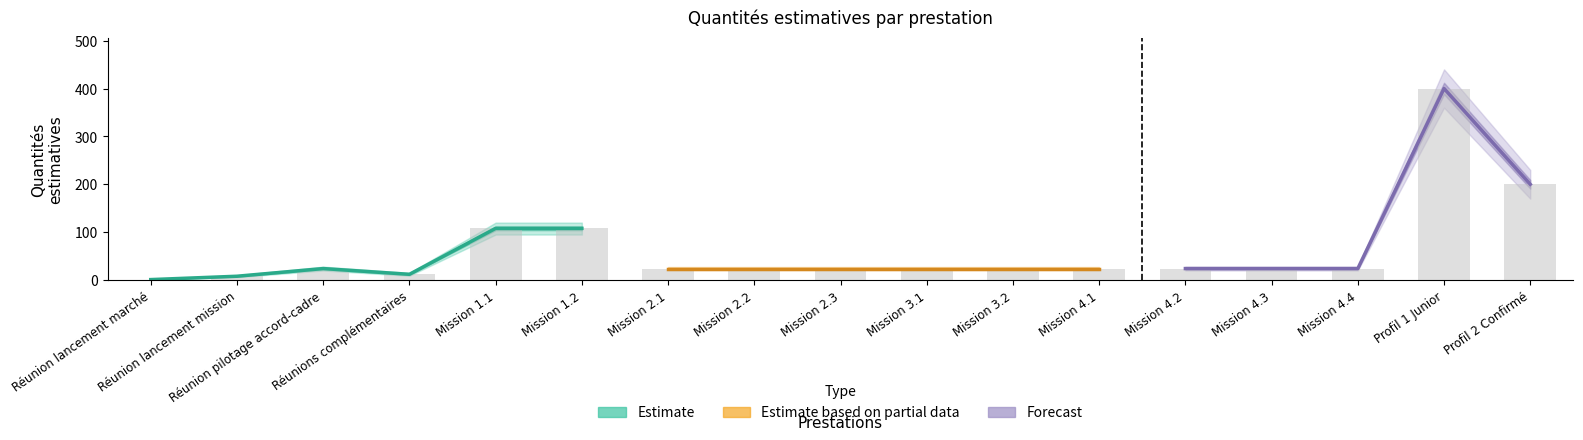

True or false: Quantités estimatives lower has a value of 20.0 at Réunion pilotage accord-cadre.

True